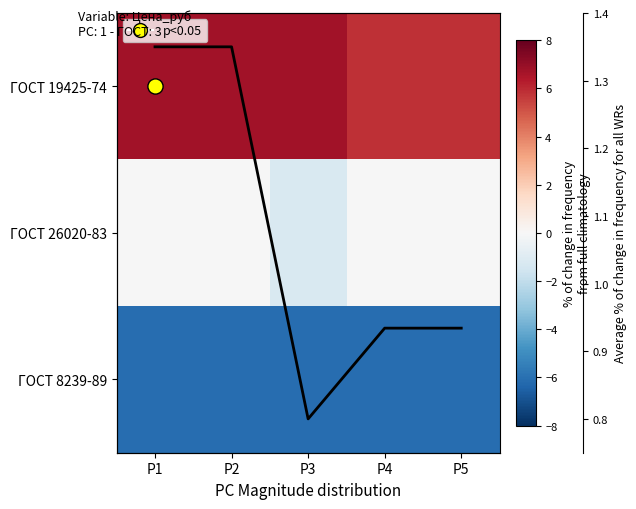

What value does the Mean series have at Р1?

1.3